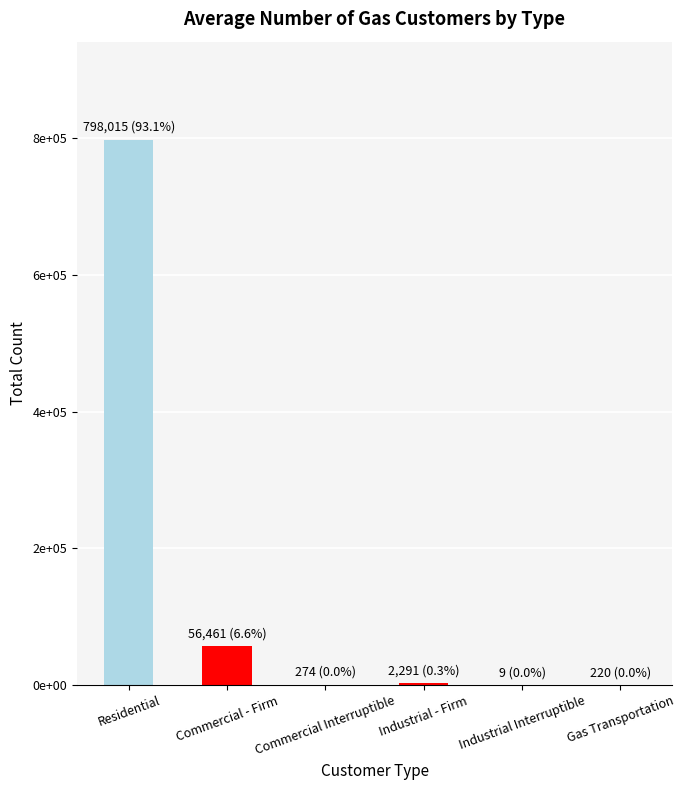

Reading left to right, what are all the values shown in this chart?

Residential=798015	Commercial - Firm=56461	Commercial Interruptible=274	Industrial - Firm=2291	Industrial Interruptible=9	Gas Transportation=220